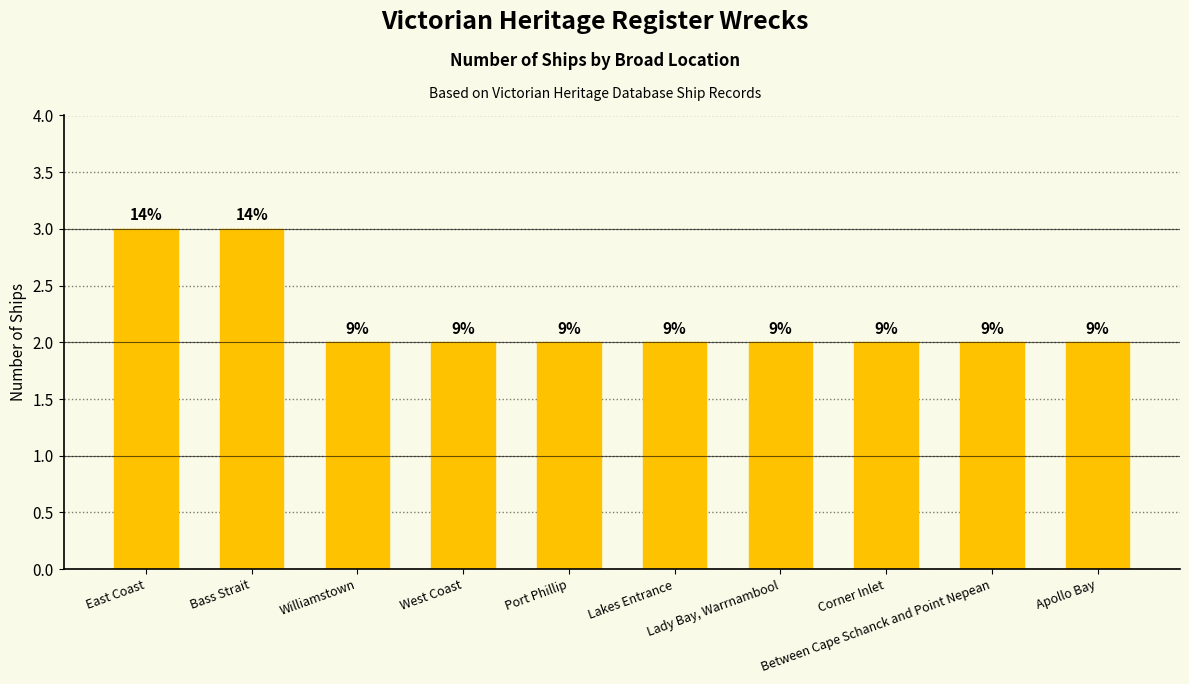

Does the chart contain stacked bars?

No